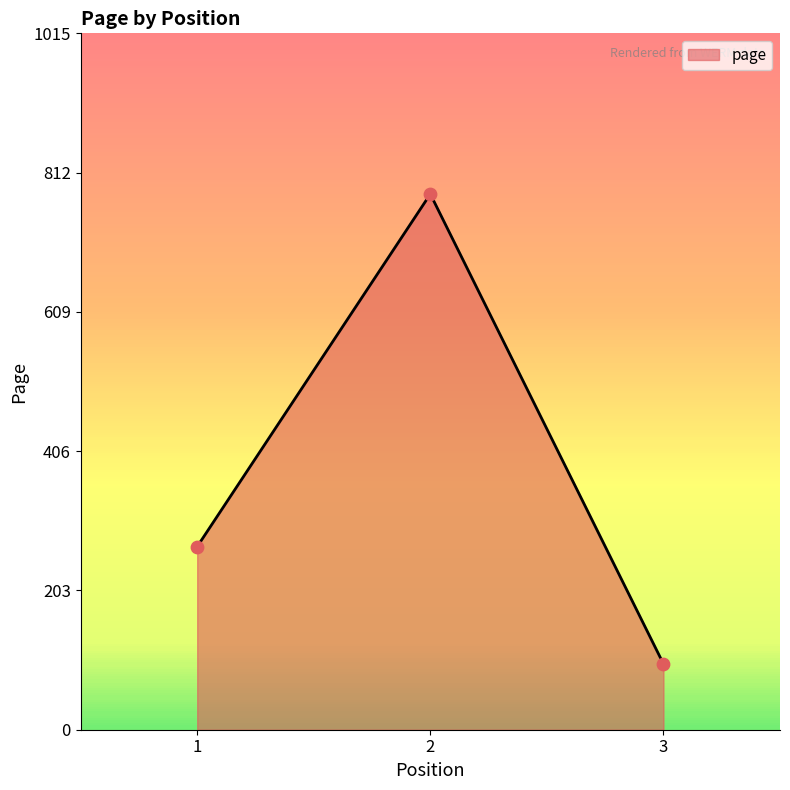

Between 3 and 2, which is larger?

2